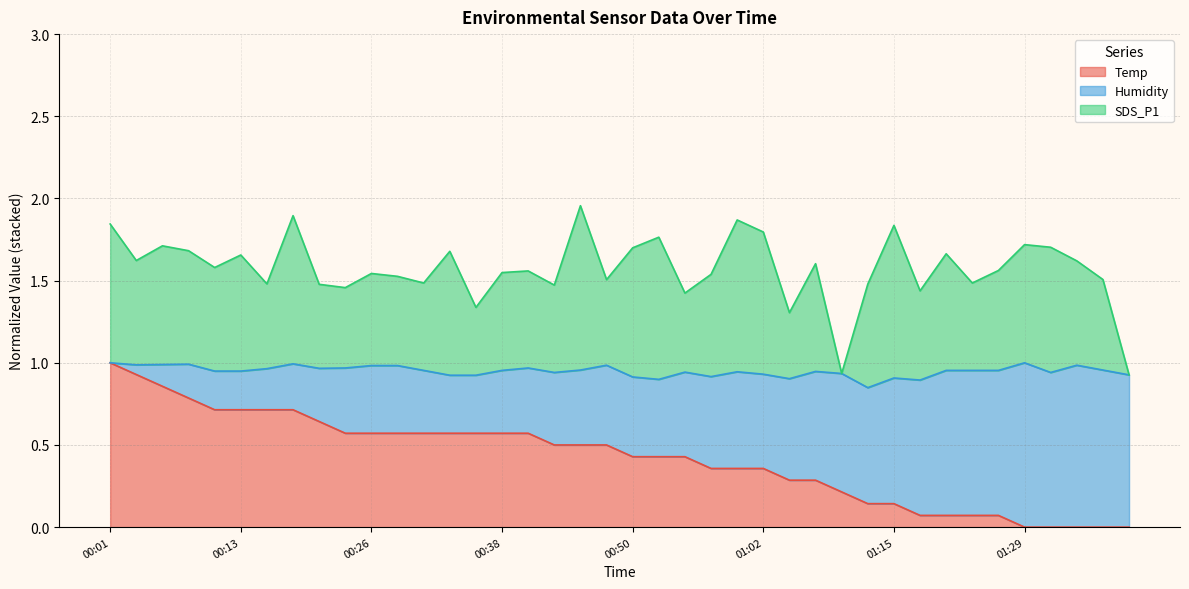

What are all the series names shown in the legend?

Temp, Humidity, SDS_P1